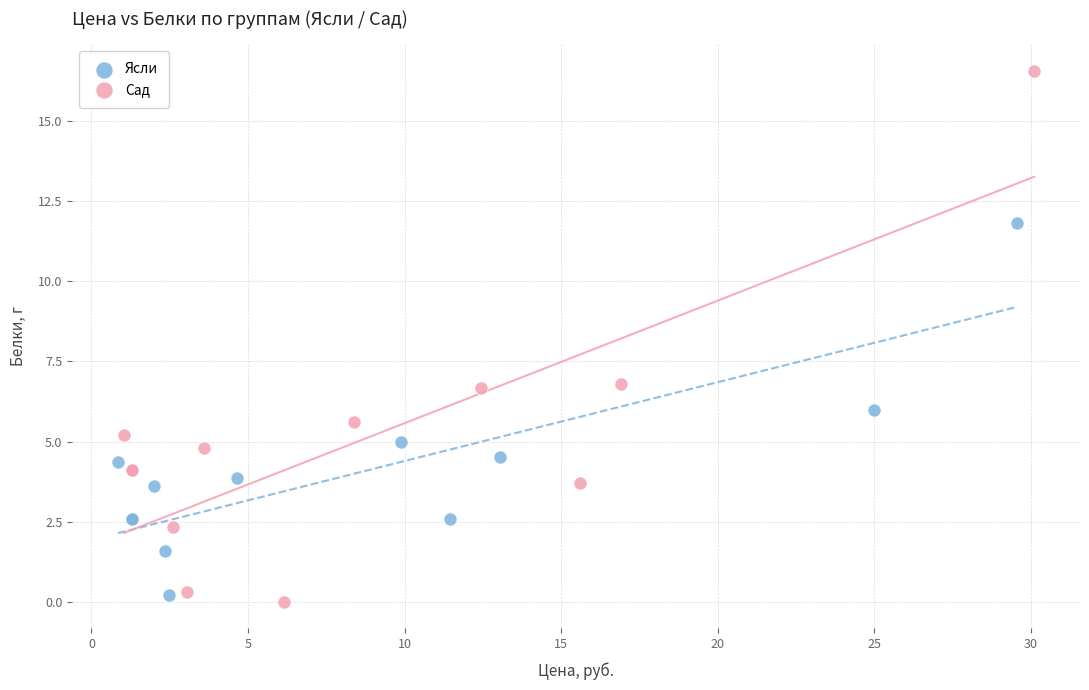

Which series contains the lowest Y value?

Сад